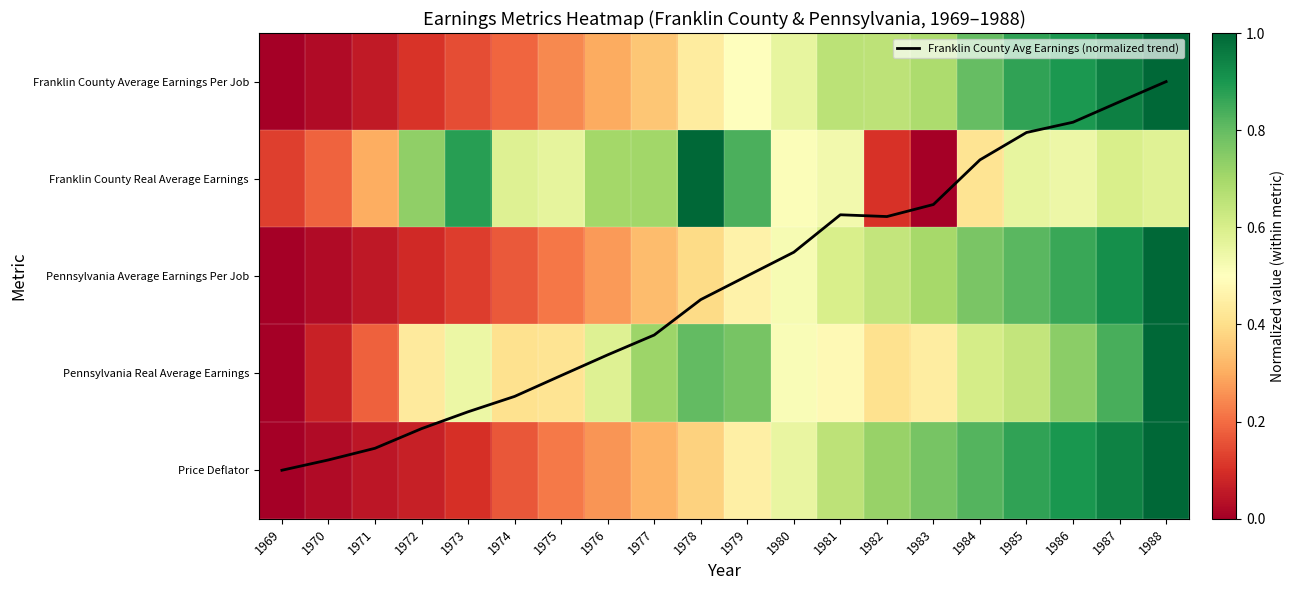

What is the sum of the Pennsylvania Average Earnings Per Job values at 1982 and 1976?

0.9